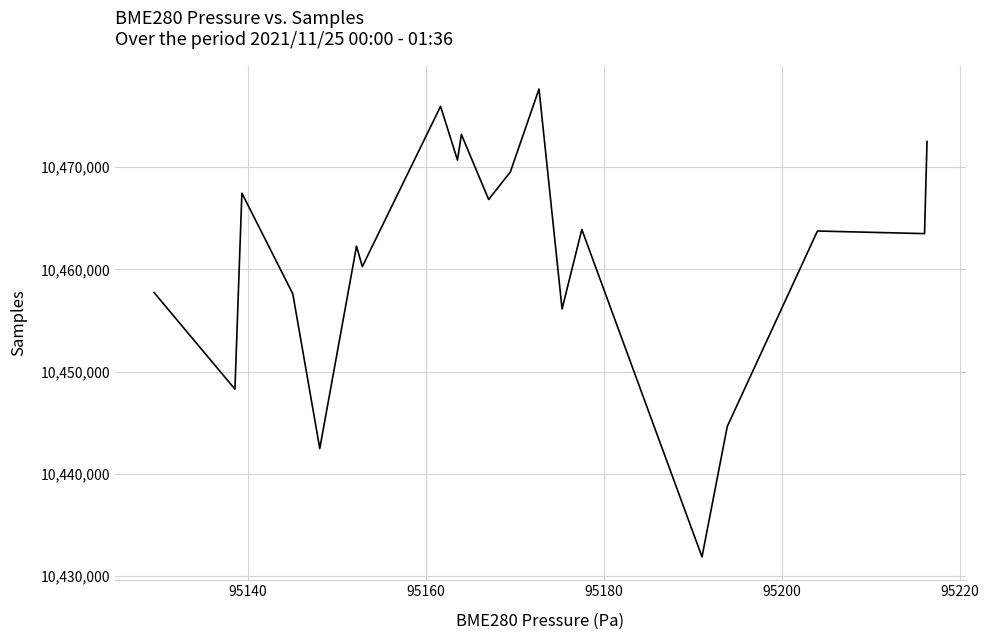

What is the difference between the maximum and minimum values?

45799